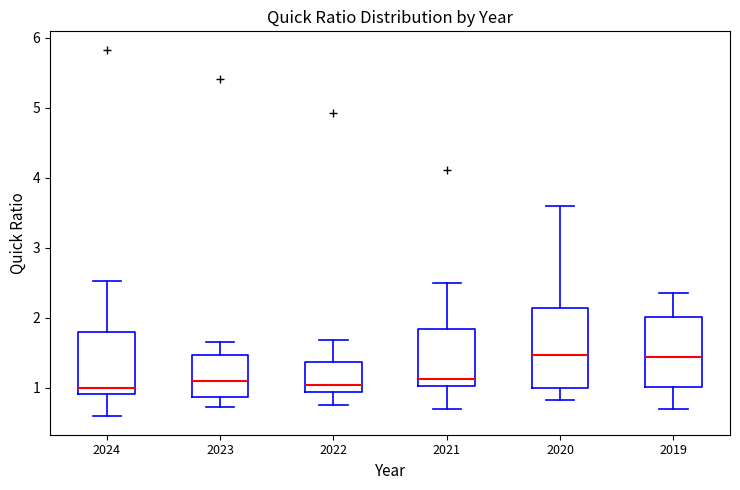

Reading left to right, read every box against the y-axis: the position of its median line, the range the box covers, and the ends of its whiskers. The values are not printed on the chart, so give them approximately, as read against the axis.

2024: median 1.0, box 0.9 to 1.8, whiskers 0.6 to 2.5
2023: median 1.1, box 0.9 to 1.5, whiskers 0.7 to 1.7
2022: median 1.0, box 0.9 to 1.4, whiskers 0.8 to 1.7
2021: median 1.1, box 1.0 to 1.8, whiskers 0.7 to 2.5
2020: median 1.5, box 1.0 to 2.1, whiskers 0.8 to 3.6
2019: median 1.4, box 1.0 to 2.0, whiskers 0.7 to 2.4